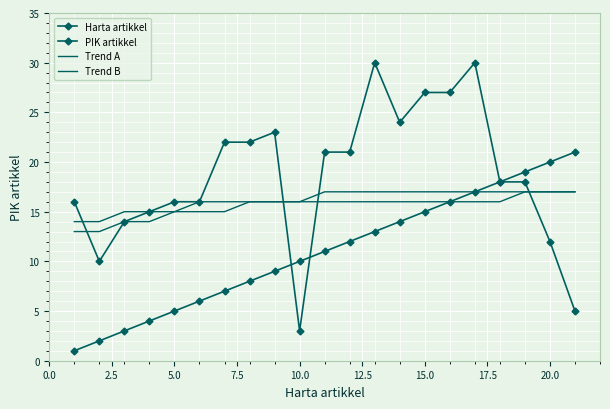

Reading right to left, list all the values displayed in this chart.

Harta artikkel: 21	20	19	18	17	16	15	14	13	12	11	10	9	8	7	6	5	4	3	2	1
PIK artikkel: 5	12	18	18	30	27	27	24	30	21	21	3	23	22	22	16	16	15	14	10	16
Trend A: 17	17	17	16	16	16	16	16	16	16	16	16	16	16	16	16	15	15	15	14	14
Trend B: 17	17	17	17	17	17	17	17	17	17	17	16	16	16	15	15	15	14	14	13	13